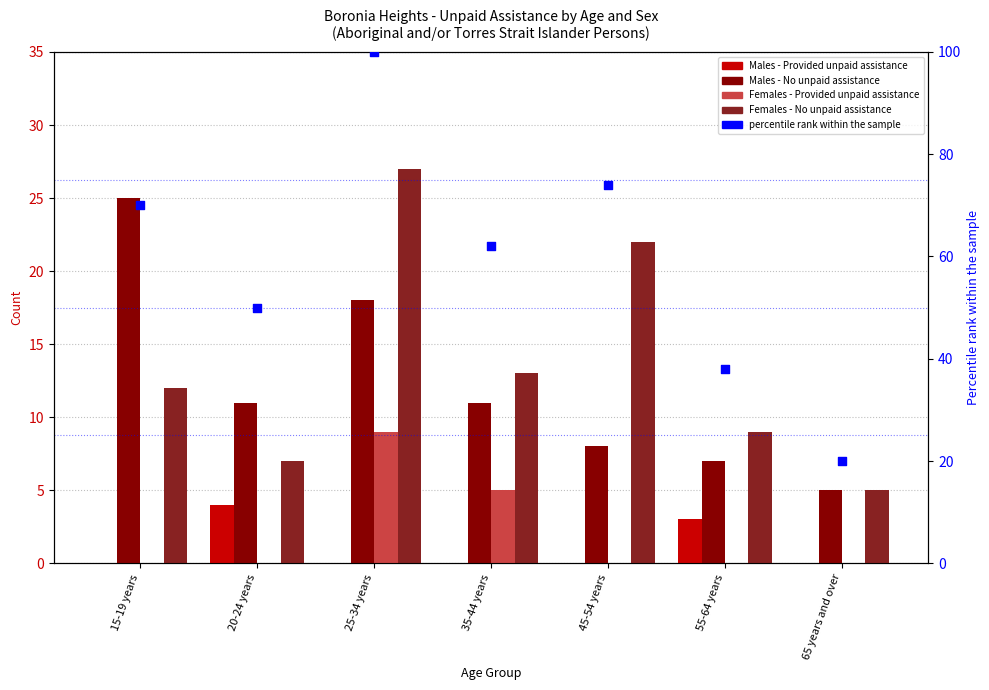

Which series reaches the maximum Y coordinate?

percentile rank within the sample